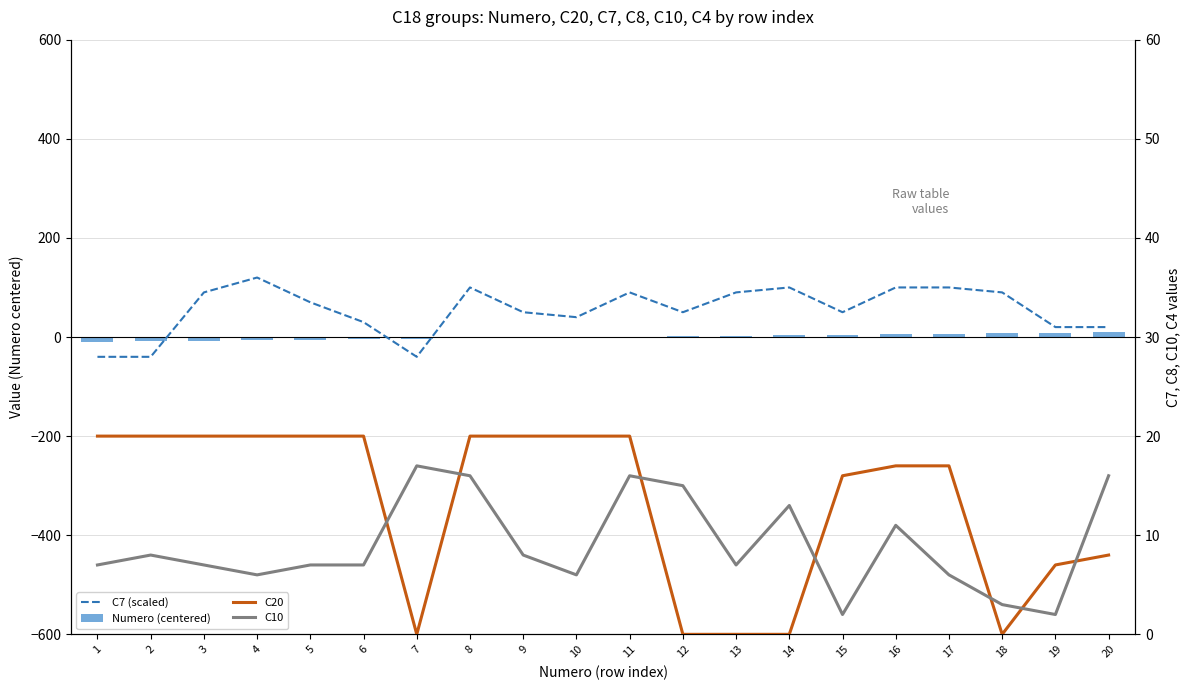

Reading left to right, extract all data points from this chart.

C7 (scaled): -40.0	-40.0	90.0	120.0	70.0	30.0	-40.0	100.0	50.0	40.0	90.0	50.0	90.0	100.0	50.0	100.0	100.0	90.0	20.0	20.0
Numero (centered): -9.5	-8.5	-7.5	-6.5	-5.5	-4.5	-3.5	-2.5	-1.5	-0.5	0.5	1.5	2.5	3.5	4.5	5.5	6.5	7.5	8.5	9.5
C20: 20.0	20.0	20.0	20.0	20.0	20.0	0.0	20.0	20.0	20.0	20.0	0.0	0.0	0.0	16.0	17.0	17.0	0.0	7.0	8.0
C10: 7.0	8.0	7.0	6.0	7.0	7.0	17.0	16.0	8.0	6.0	16.0	15.0	7.0	13.0	2.0	11.0	6.0	3.0	2.0	16.0